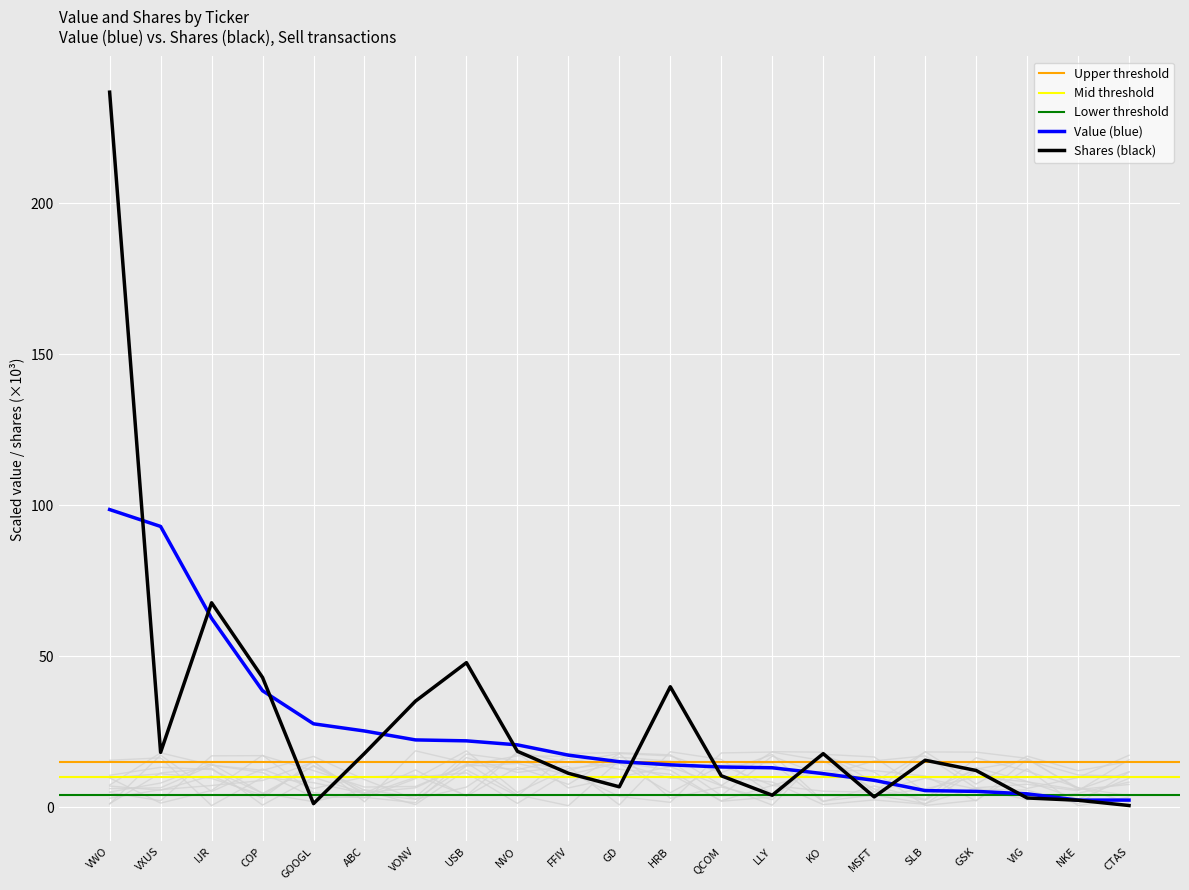

What is the value of the Shares point at the 18th from the left?

12.2